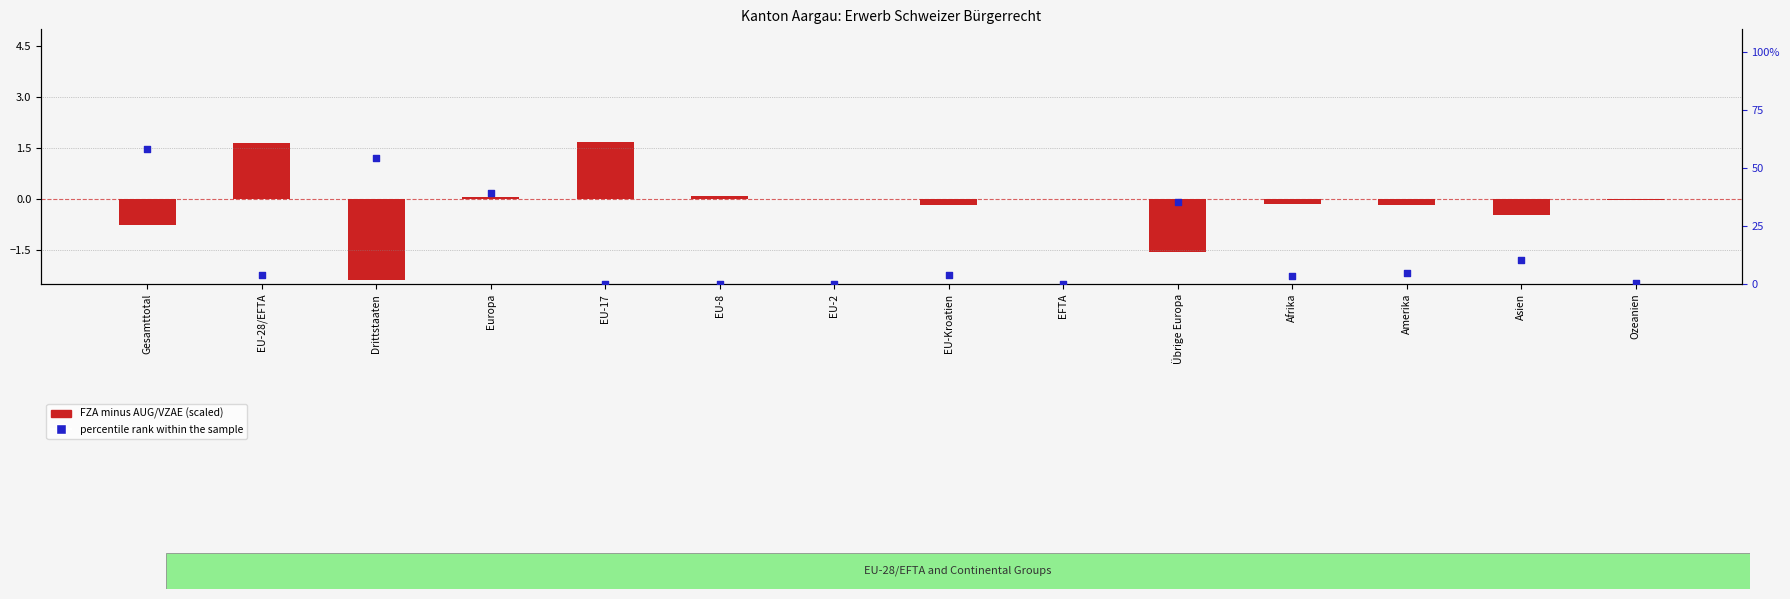

At how many categories does at least one series exceed 34?

4